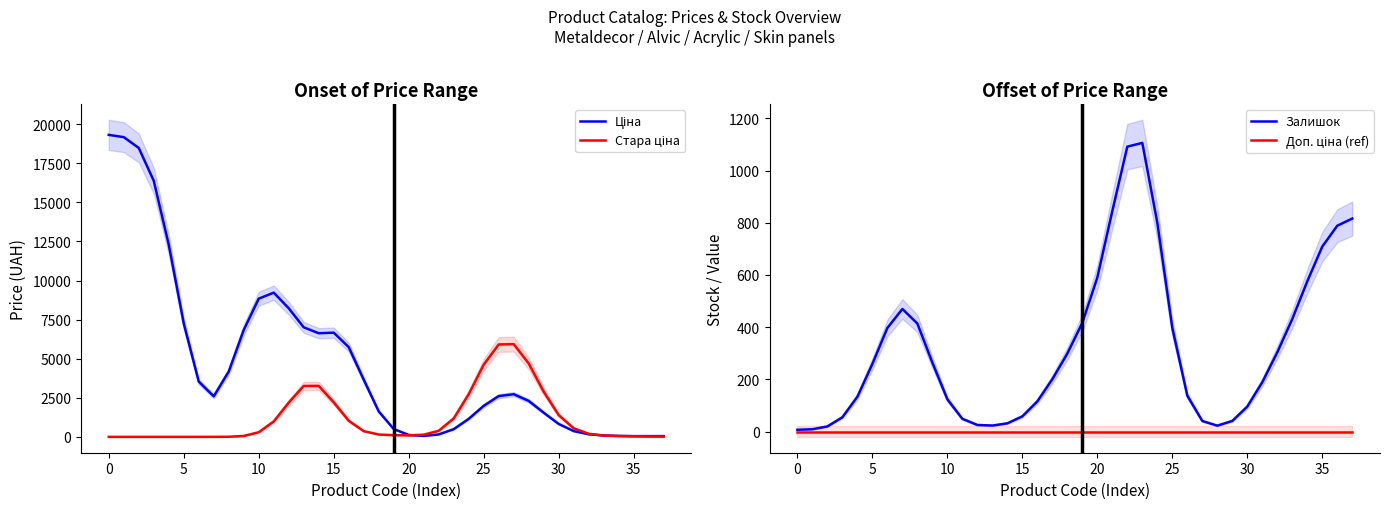

What is the total value across all series at 18?

2077.0